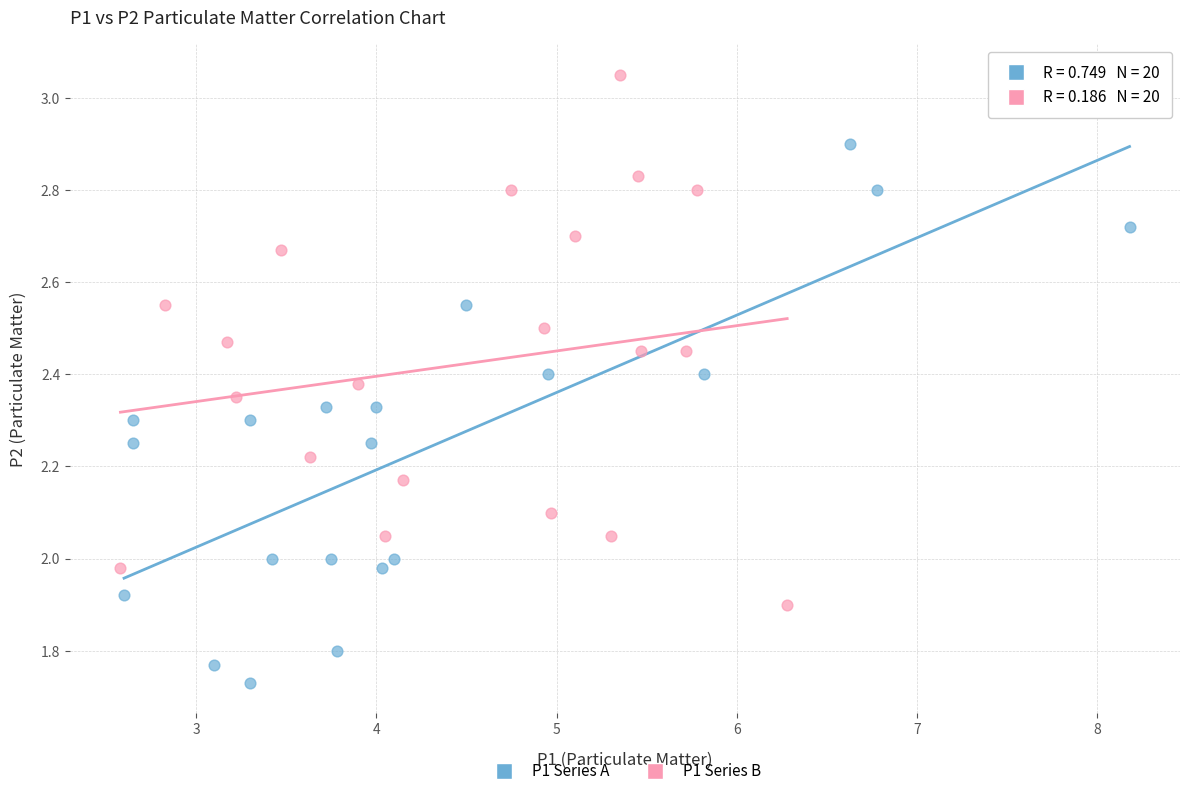

What are all the series names shown in the legend?

P1 Series A, P1 Series B